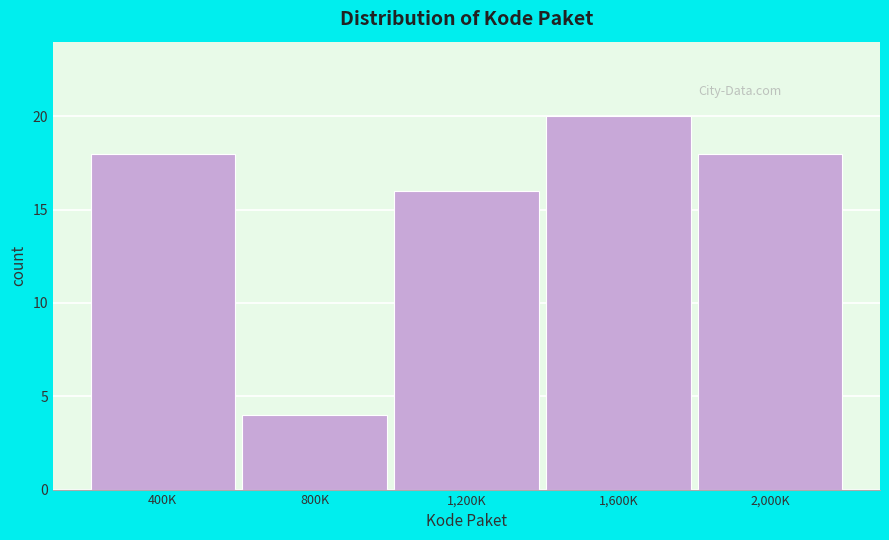

Reading left to right, what are all the values shown in this chart?

400K=18	800K=4	1,200K=16	1,600K=20	2,000K=18